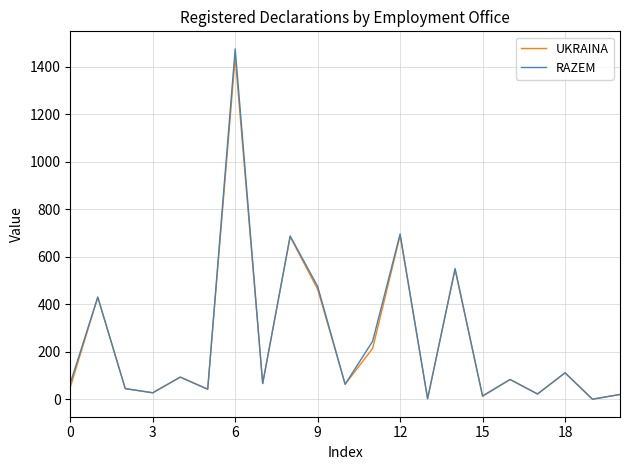

What is the maximum value shown in the chart?

1476